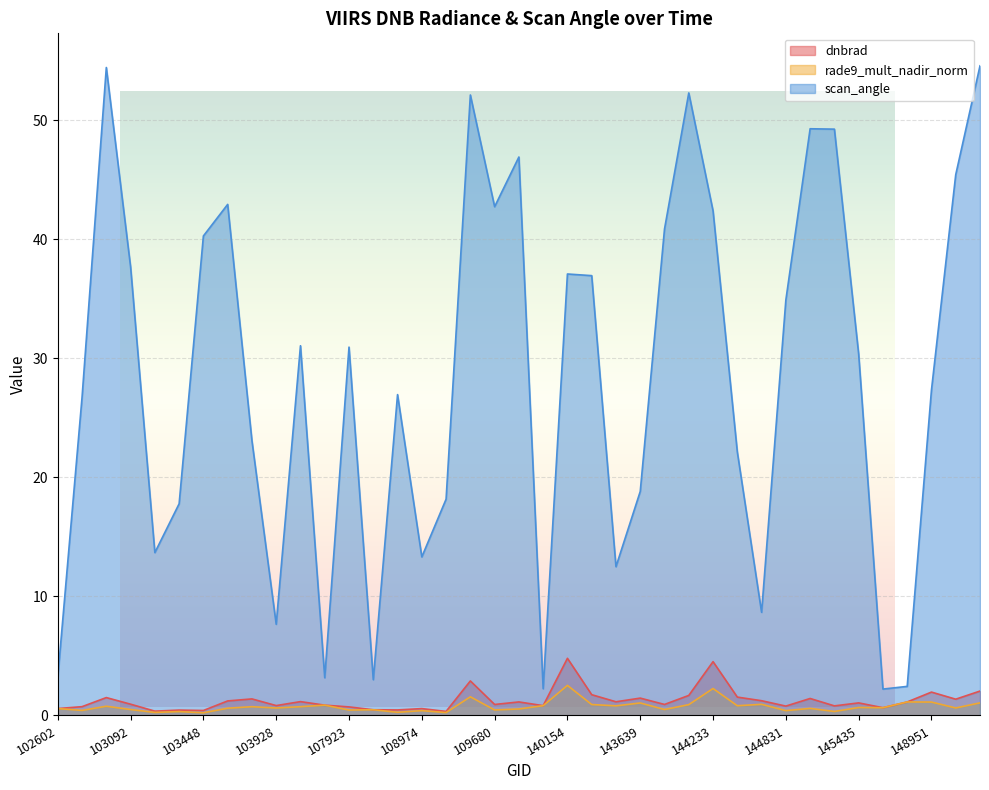

Rank the series at 108268 from lowest to highest value.

rade9_mult_nadir_norm, dnbrad, scan_angle